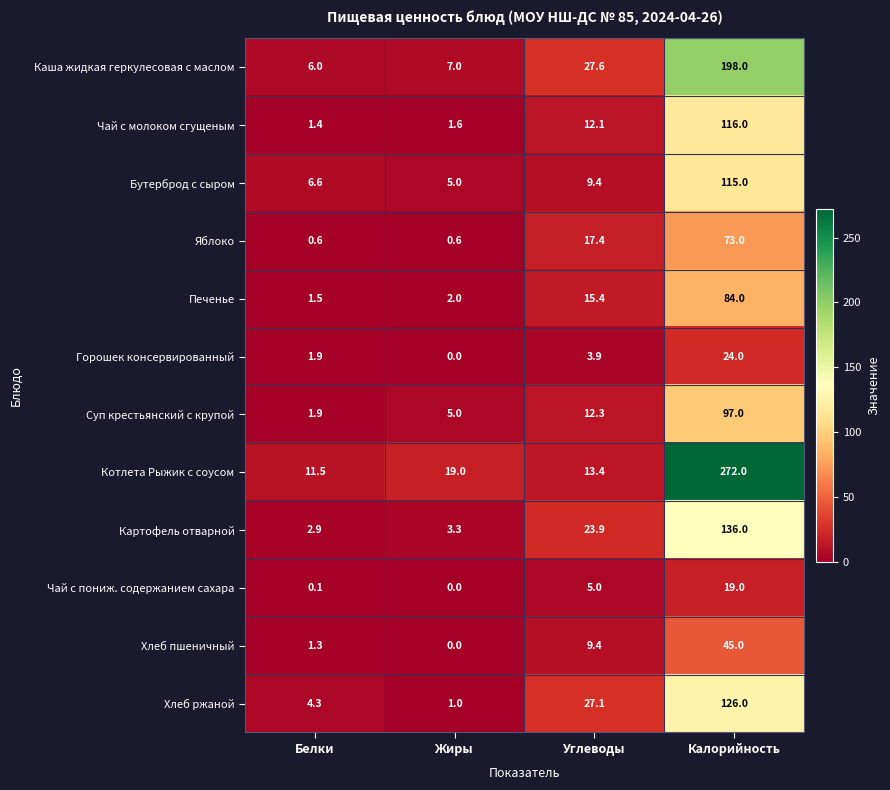

What is the difference between the maximum and minimum values in the Хлеб пшеничный series?

45.0